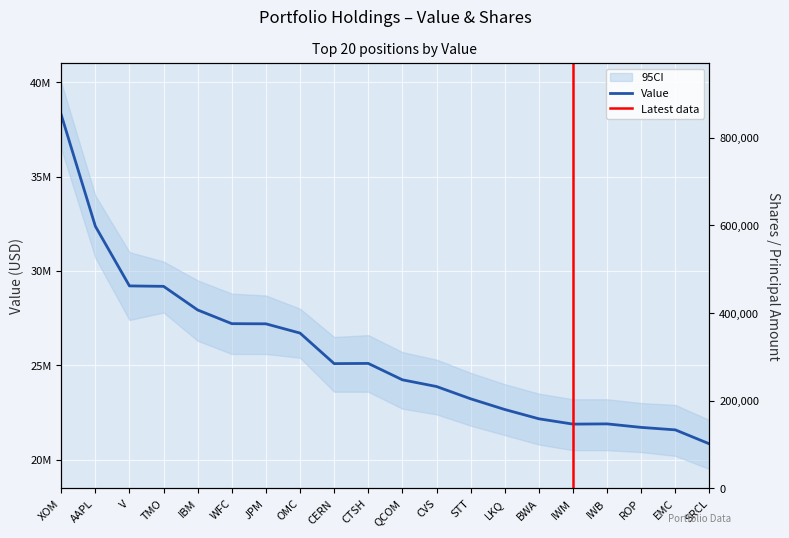

Where is the first local maximum for Value?

CTSH